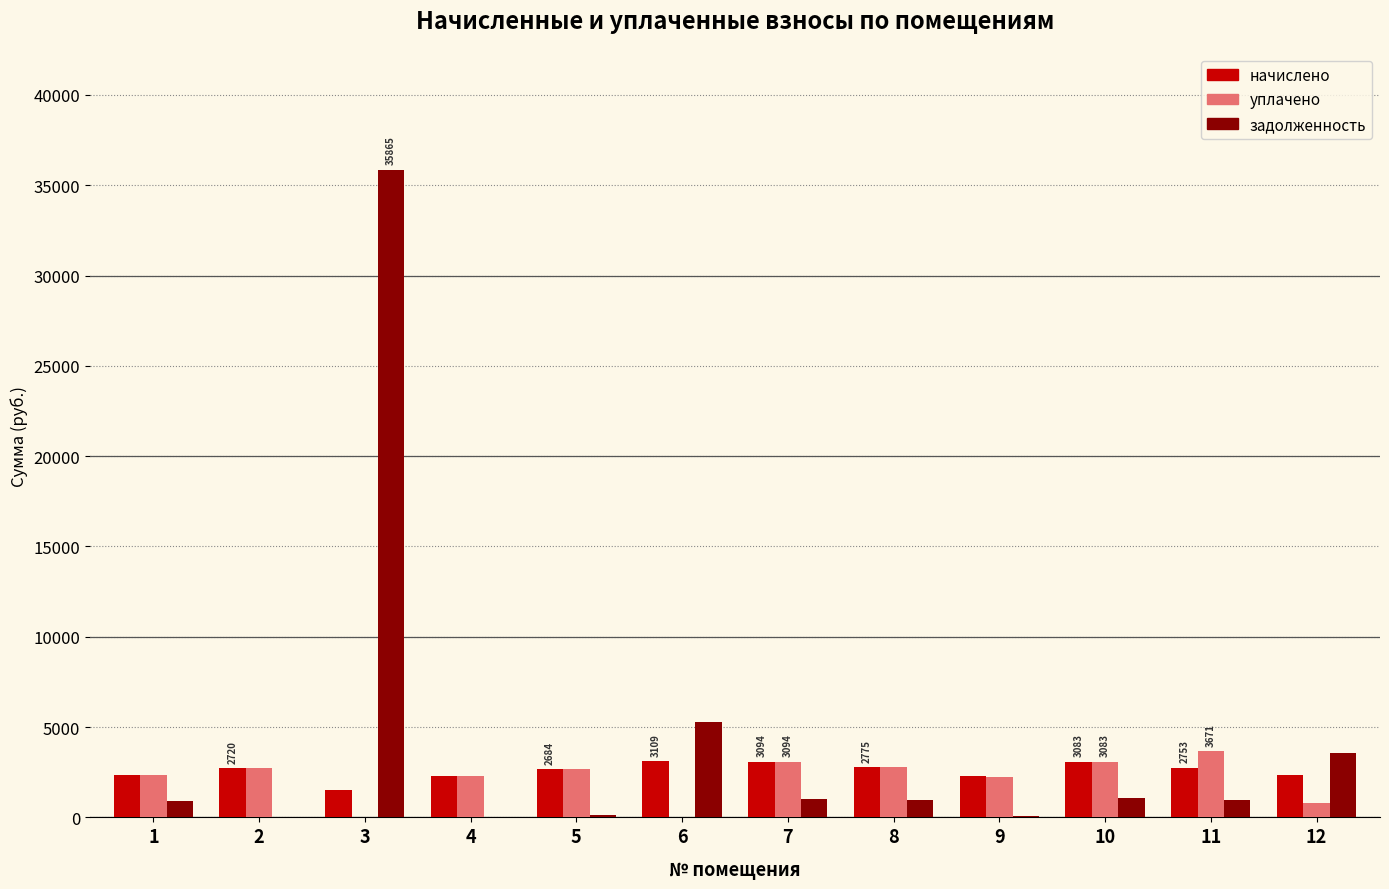

Are the bars horizontal?

No